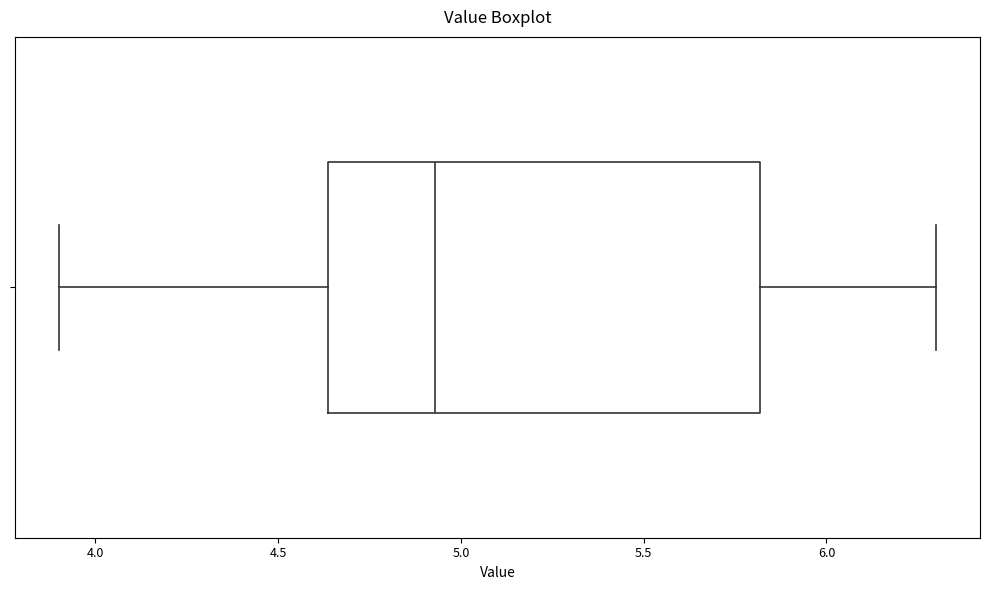

Transcribe this box plot: give where the median line is, the range the box spans, and where the two whiskers end, as read against the x-axis. The values are not printed on the chart, so give them approximately, as read against the axis.

median 4.95, box 4.65 to 5.80, whiskers 3.90 to 6.30